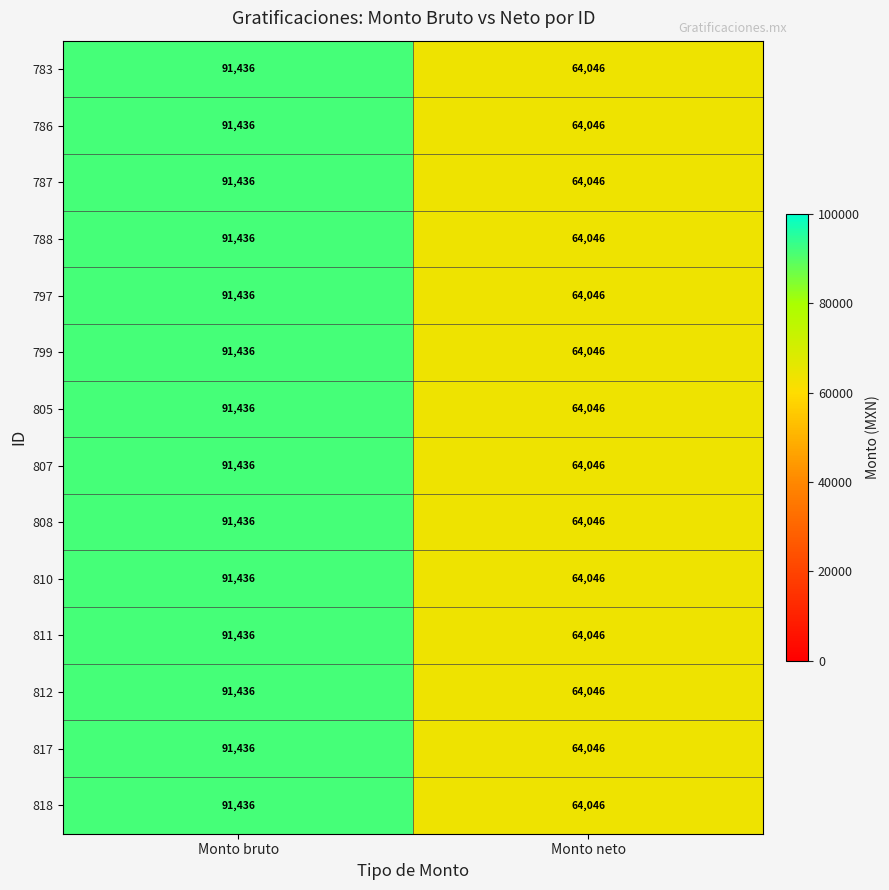

Reading right to left, extract all data points from this chart.

783: Monto neto=64046	Monto bruto=91436
786: Monto neto=64046	Monto bruto=91436
787: Monto neto=64046	Monto bruto=91436
788: Monto neto=64046	Monto bruto=91436
797: Monto neto=64046	Monto bruto=91436
799: Monto neto=64046	Monto bruto=91436
805: Monto neto=64046	Monto bruto=91436
807: Monto neto=64046	Monto bruto=91436
808: Monto neto=64046	Monto bruto=91436
810: Monto neto=64046	Monto bruto=91436
811: Monto neto=64046	Monto bruto=91436
812: Monto neto=64046	Monto bruto=91436
817: Monto neto=64046	Monto bruto=91436
818: Monto neto=64046	Monto bruto=91436